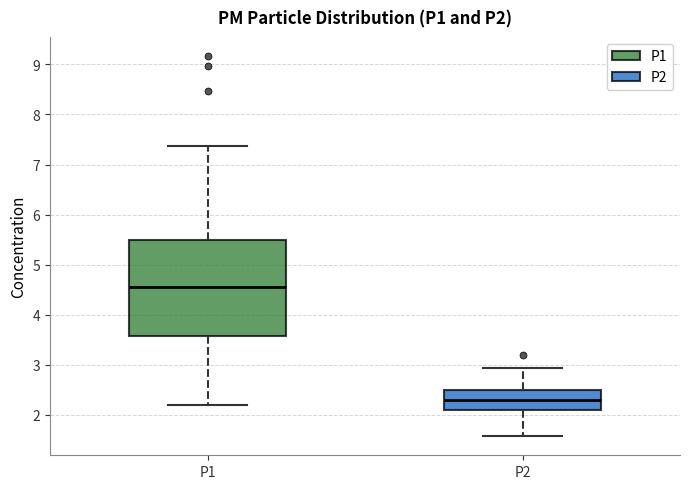

Reading left to right, read every box against the y-axis: the position of its median line, the range the box covers, and the ends of its whiskers. The values are not printed on the chart, so give them approximately, as read against the axis.

P1: median 4.6, box 3.6 to 5.5, whiskers 2.2 to 7.4
P2: median 2.3, box 2.1 to 2.5, whiskers 1.6 to 2.9